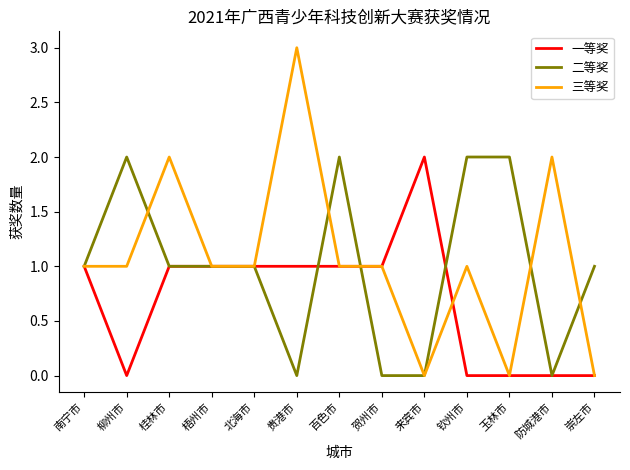

Does the chart display data point markers on the line(s)?

No